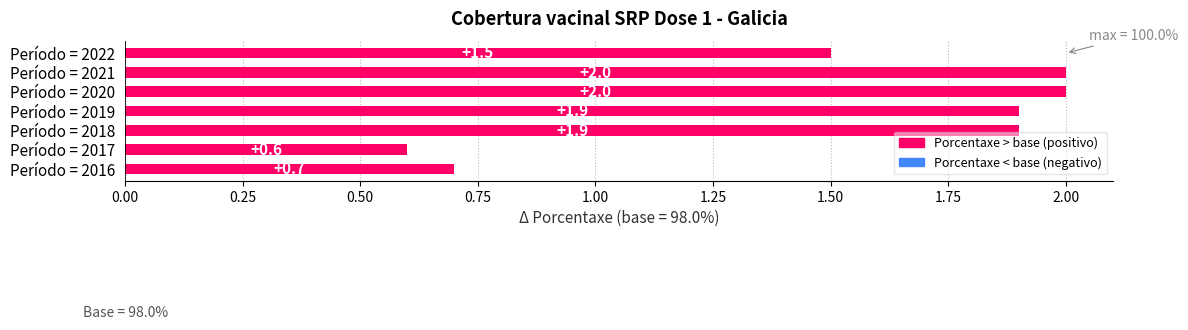

At which label is the value closest to 99?

2016